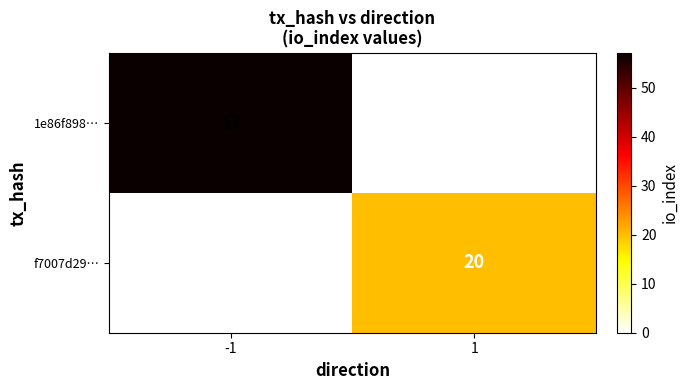

Count the f7007d29… values in the range 0 to 20.

2